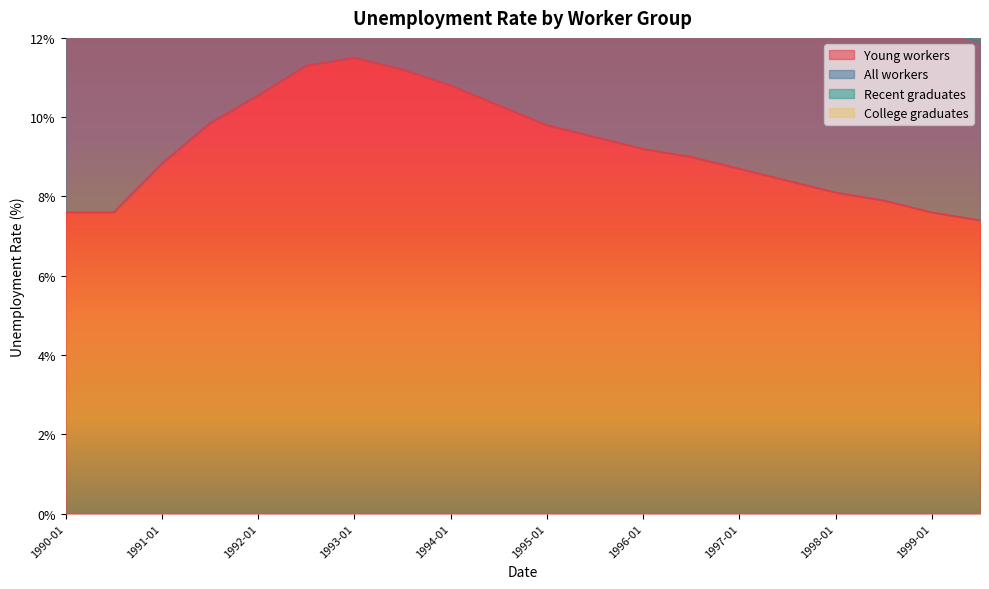

Reading left to right, list all the values displayed in this chart.

Young workers: 7.6	7.6	8.8	9.9	10.6	11.3	11.5	11.2	10.8	10.3	9.8	9.5	9.2	9.0	8.7	8.4	8.1	7.9	7.6	7.4
All workers: 16.1	16.4	19.4	21.4	22.4	23.1	23.6	22.9	22.0	21.0	20.0	19.2	18.5	18.0	17.4	16.8	16.2	15.7	15.1	14.6